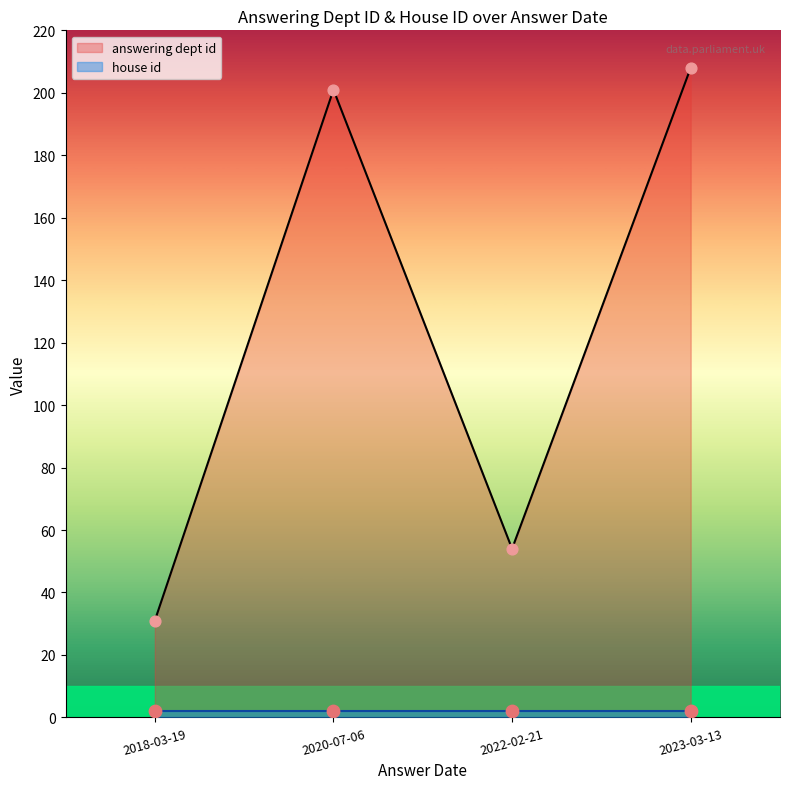

Which series has the largest Y range (max minus min)?

answering dept id